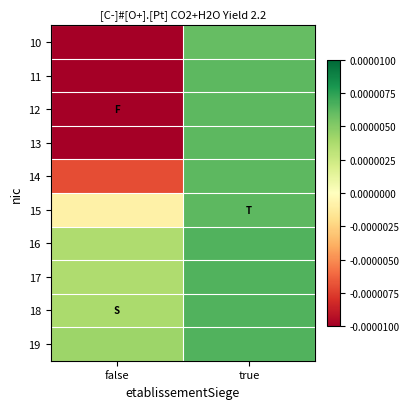

Rank the series at true from highest to lowest value.

19, 18, 17, 16, 15, 14, 13, 12, 11, 10